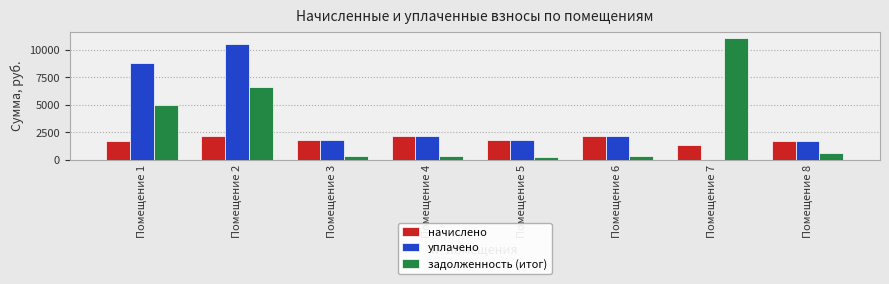

How many series are shown in this chart?

3